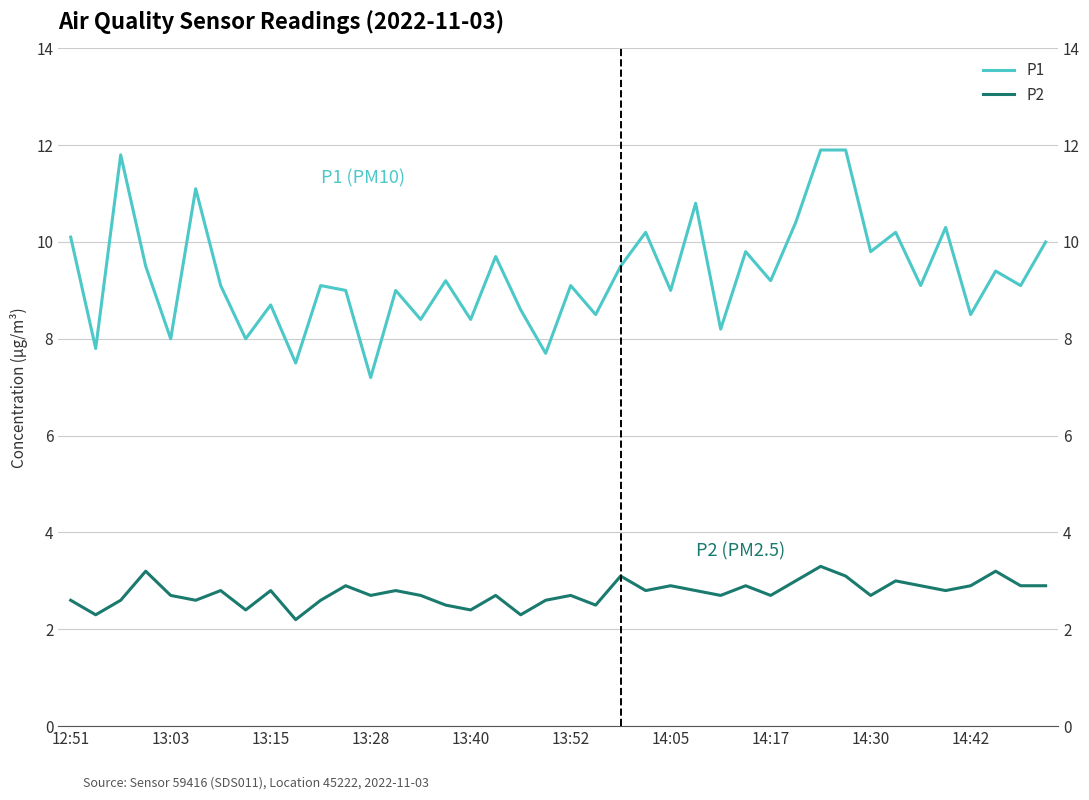

How many data points does each series have?

40